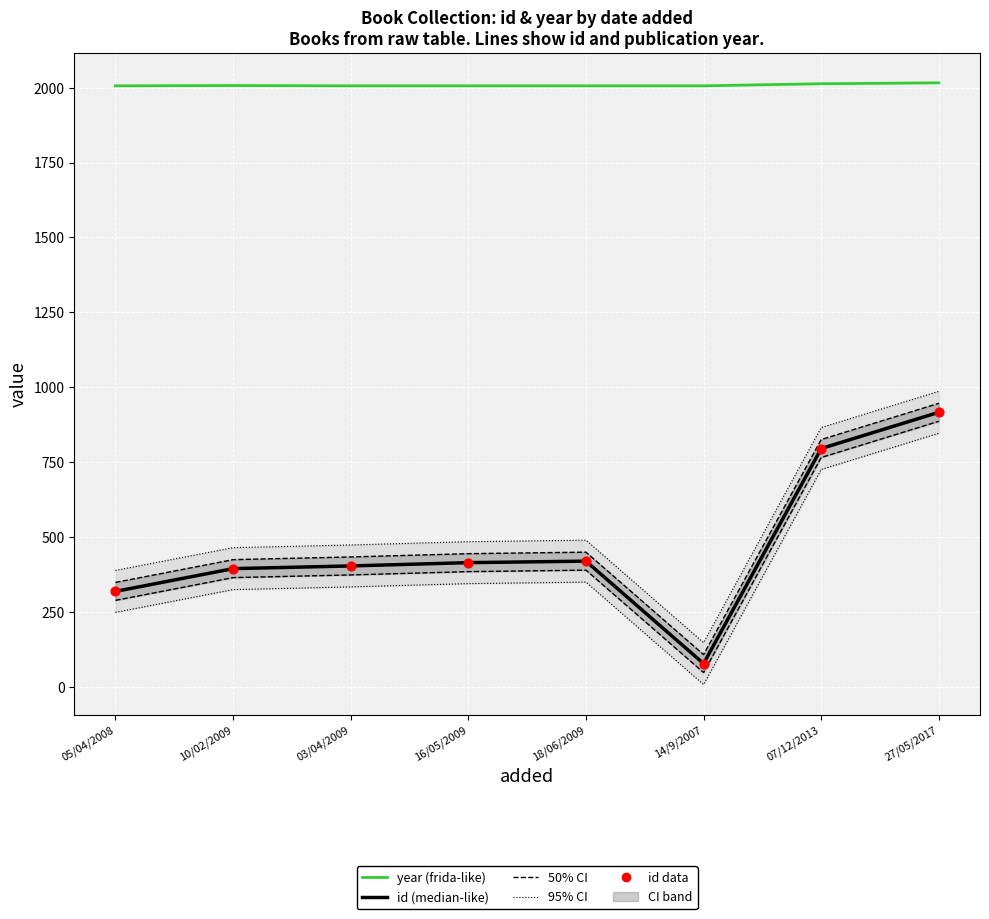

At how many categories does at least one series exceed 1618?

8